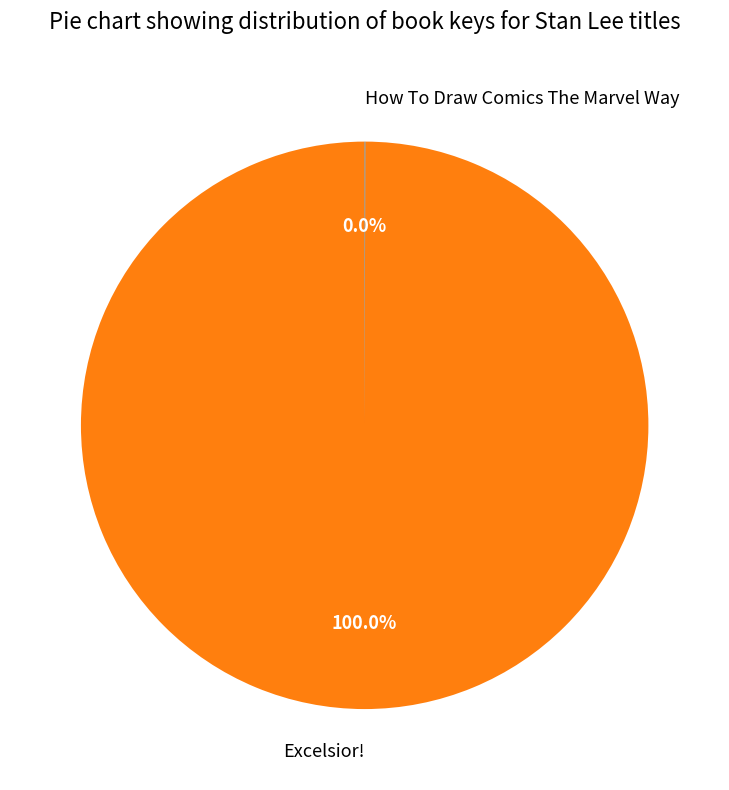

To the nearest percent, what is the difference between the largest and smallest slice percentages?

100%